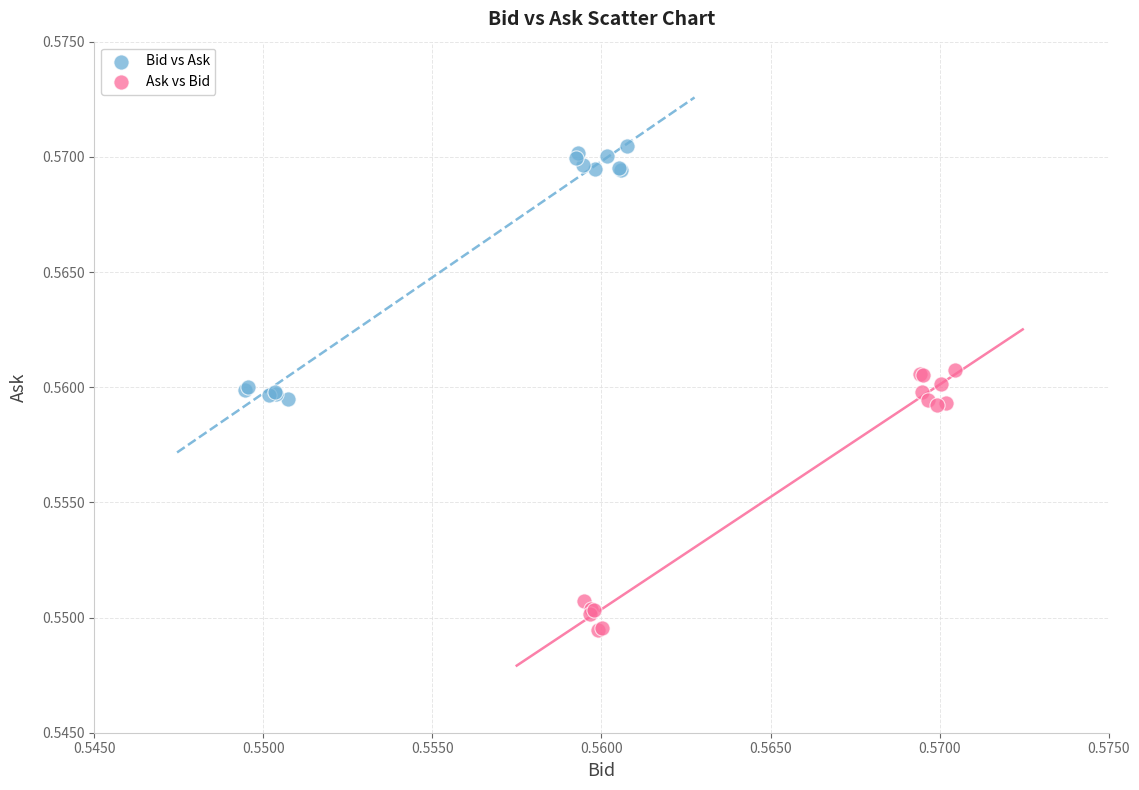

What are all the series names shown in the legend?

Bid vs Ask, Ask vs Bid